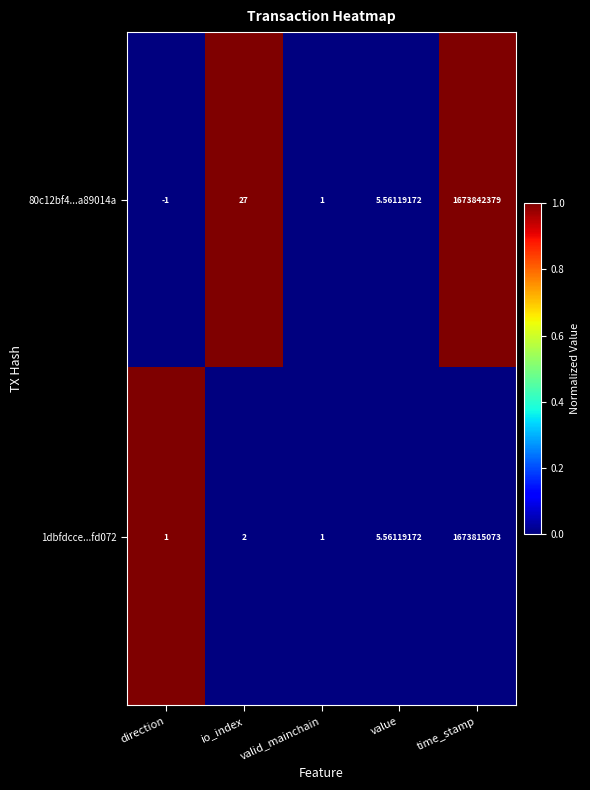

Which category has the highest value across all series?

time_stamp